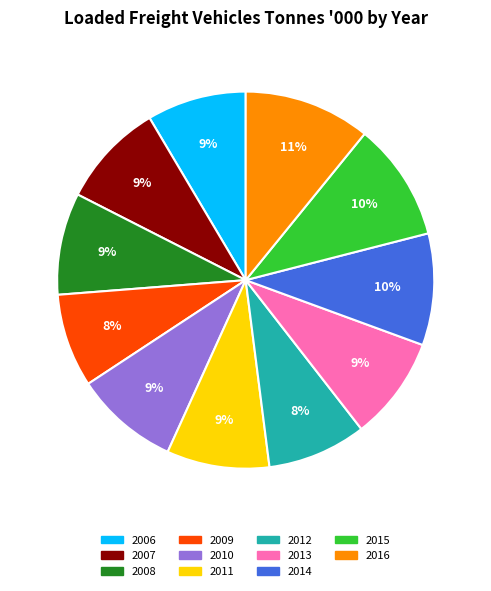

Does any single category account for the majority?

No